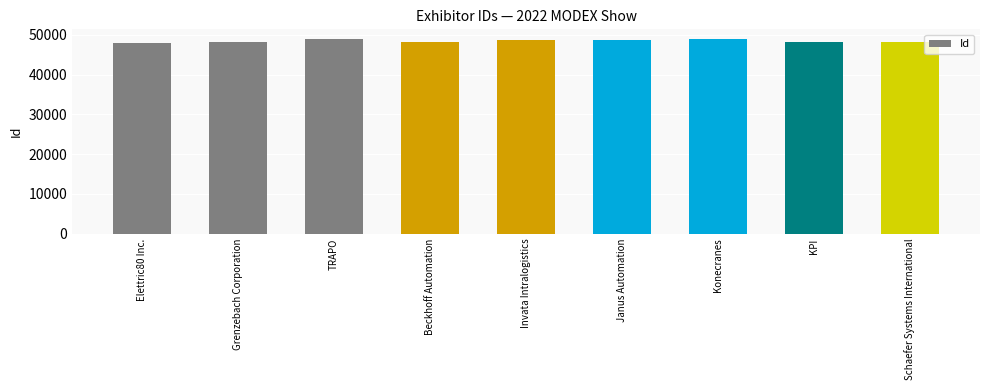

What is the label of the 5th bar from the left?

Invata Intralogistics